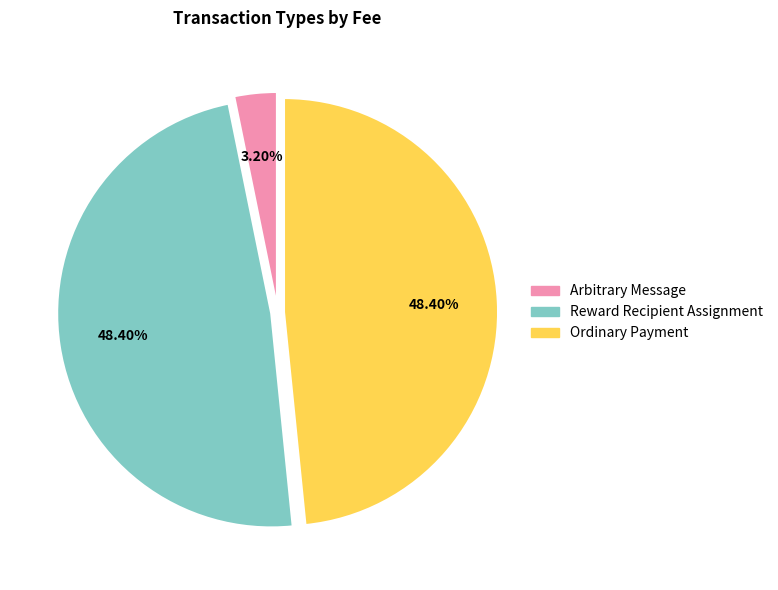

Which category has the smallest portion of the pie?

Arbitrary Message